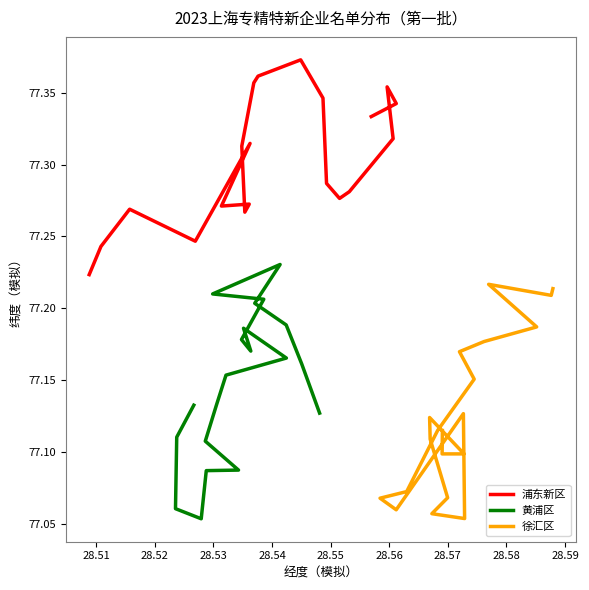

Is the value of 徐汇区 at 19 greater than the value of 浦东新区 at 28.56?

No